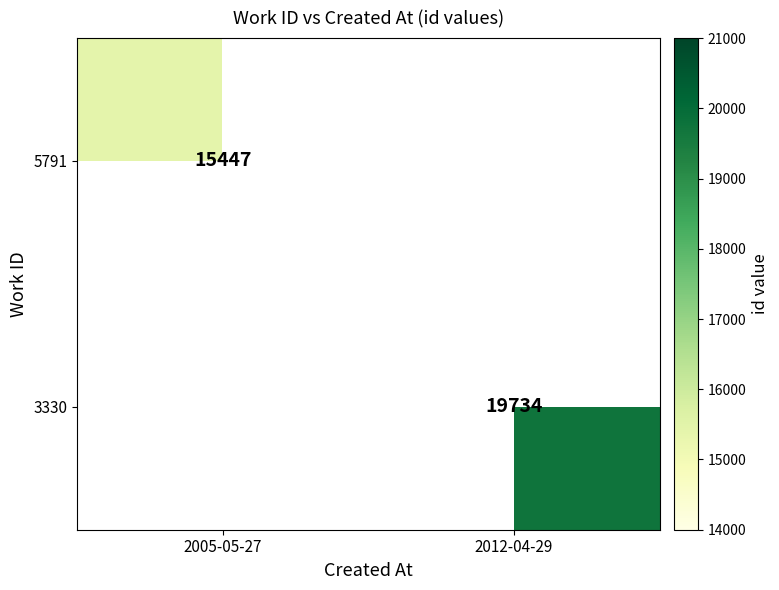

Is the value of 5791 at 2005-05-27 greater than the value of 3330 at 2012-04-29?

No